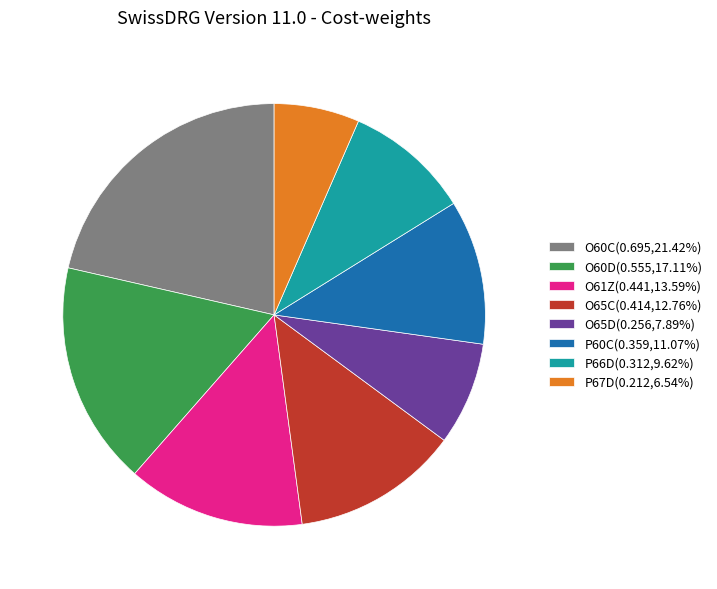

Rank the categories by value from highest to lowest.

O60C, O60D, O61Z, O65C, P60C, P66D, O65D, P67D